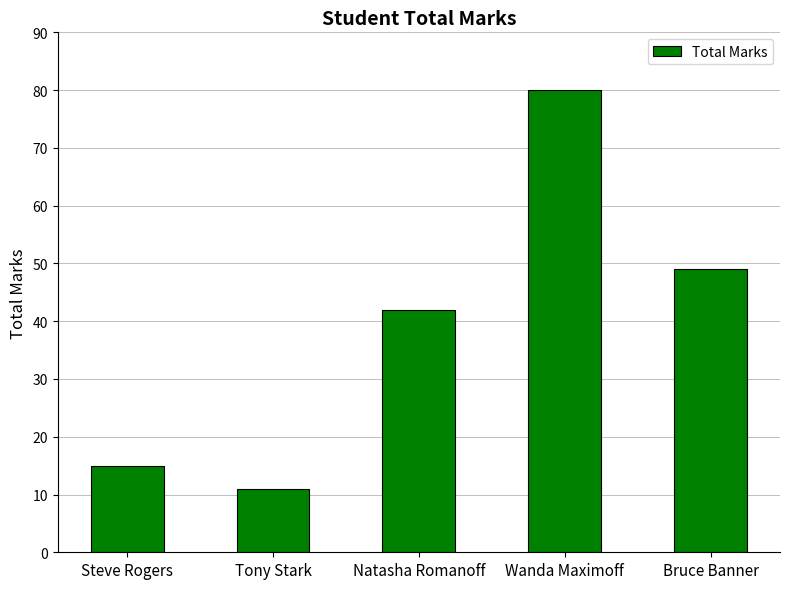

What position from the right is Steve Rogers?

5